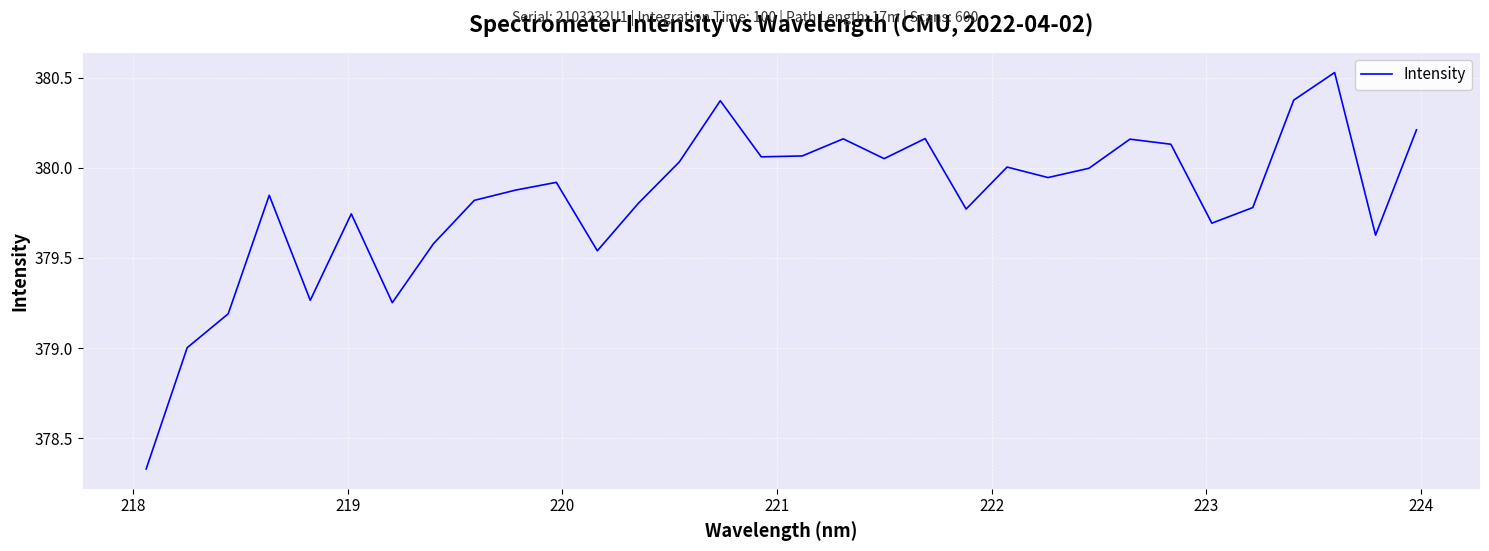

What is the difference between the maximum and minimum values?

2.2